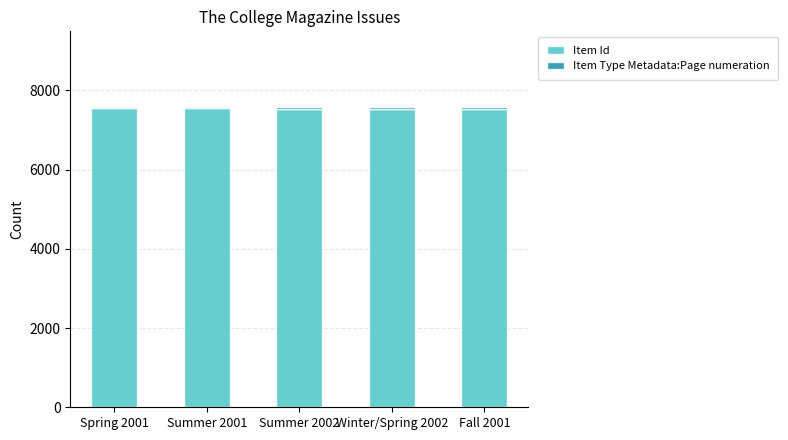

What is the sum of all Item Id values?

37708